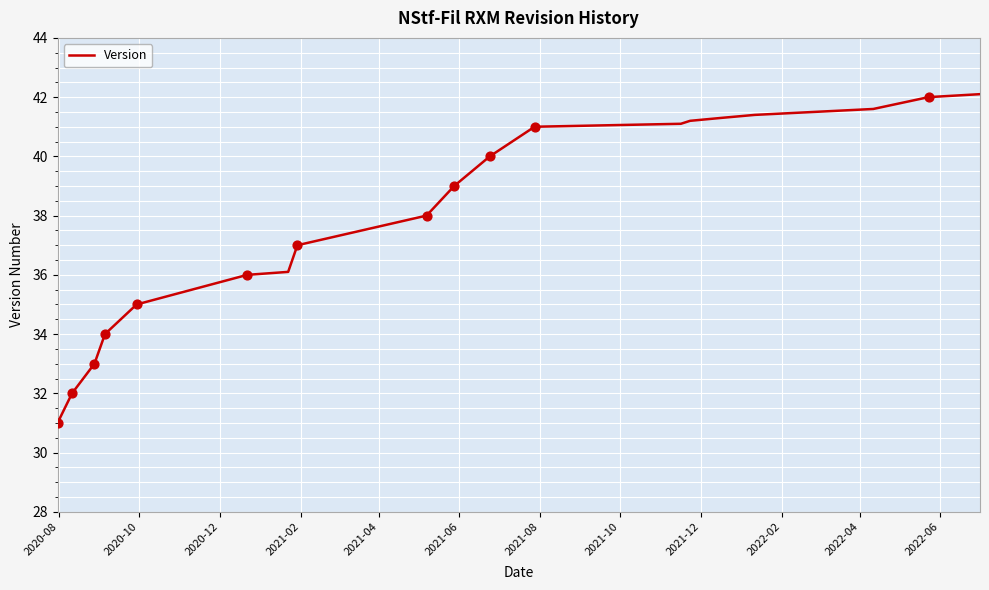

What is the difference between the maximum and minimum values?

11.1